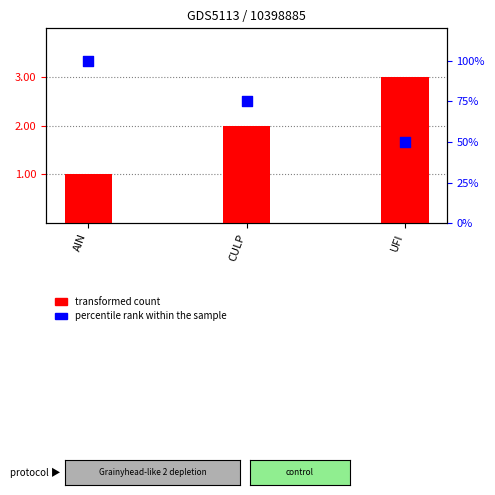

Which series has the largest total across all categories?

percentile rank within the sample